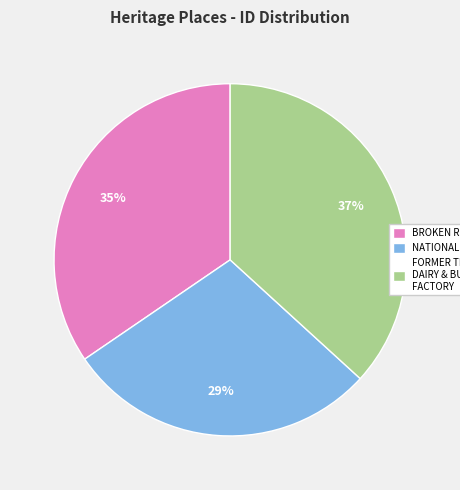

To the nearest percent, what is the difference between the largest and smallest slice percentages?

8%